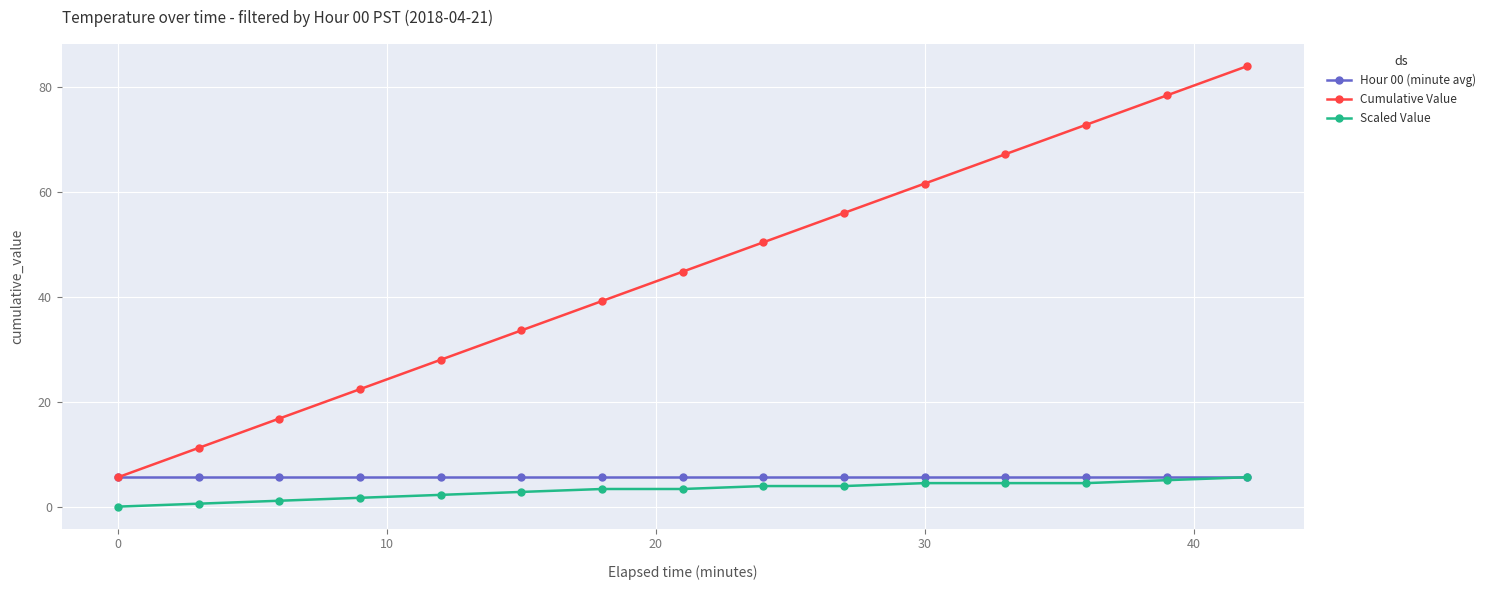

True or false: Cumulative Value has more than 2 interior local peaks.

False